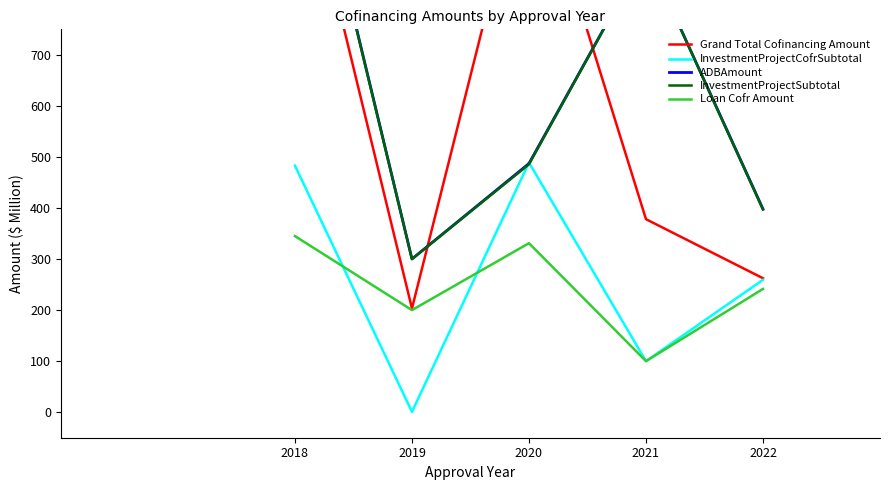

What is the maximum value shown in the chart?

1253.0